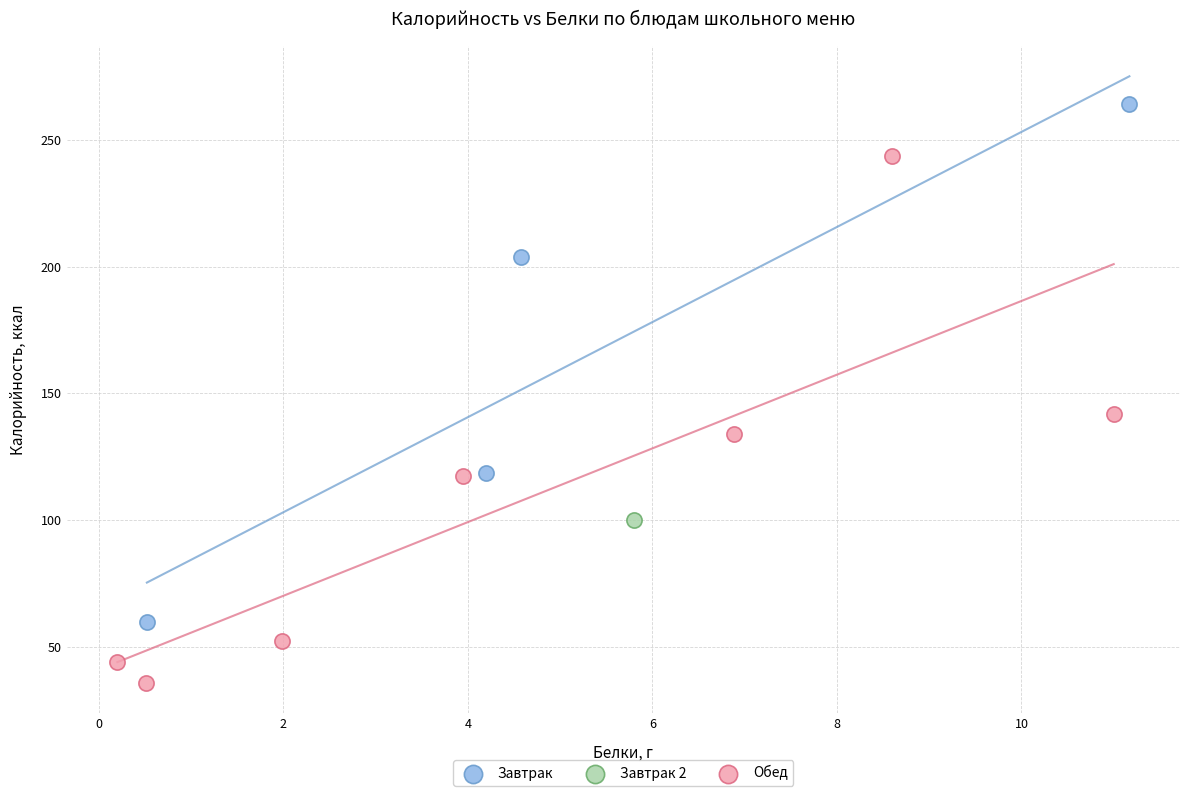

Which series contains the lowest Y value?

Обед